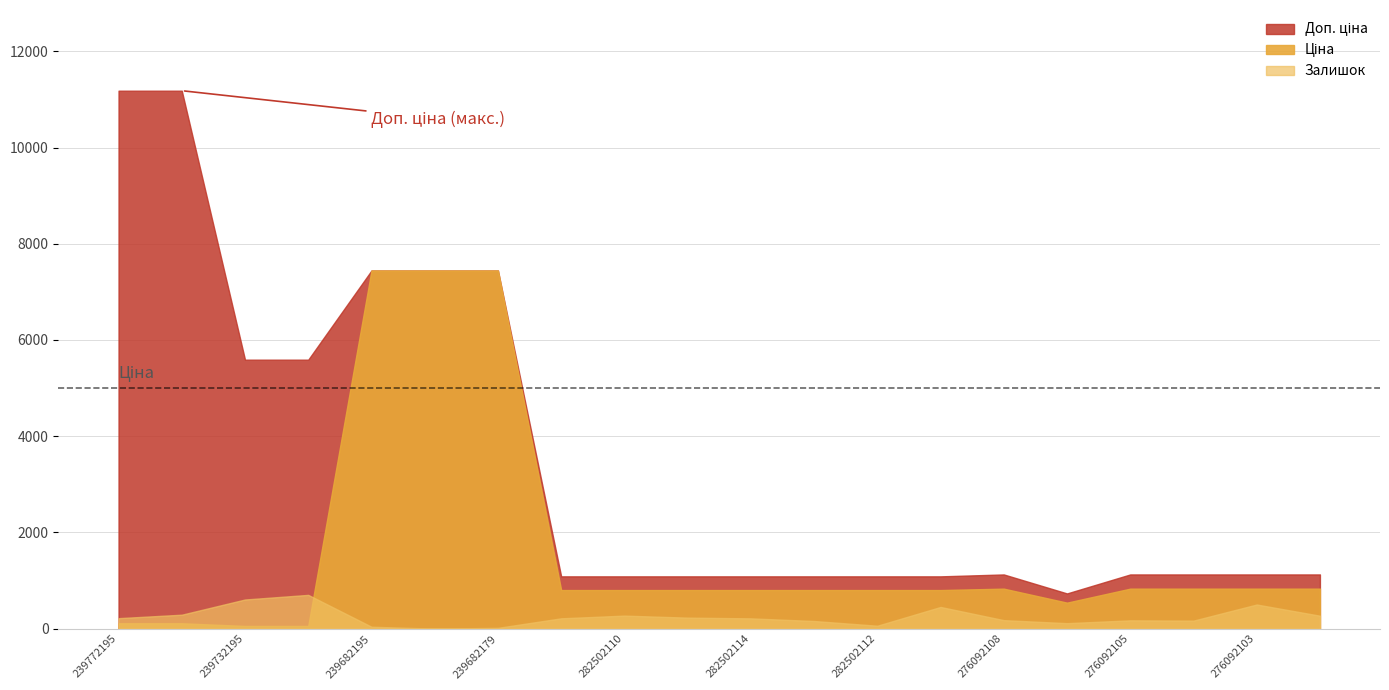

Does the chart have visible grid lines?

Yes